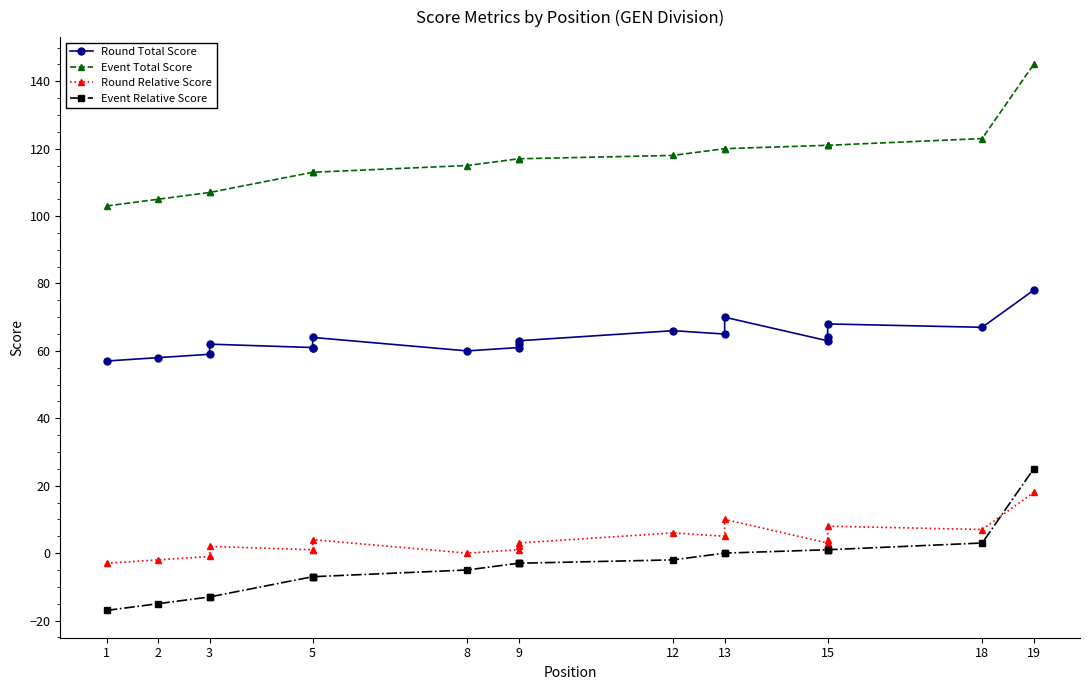

What is the lowest value of the Event Total Score series?

103